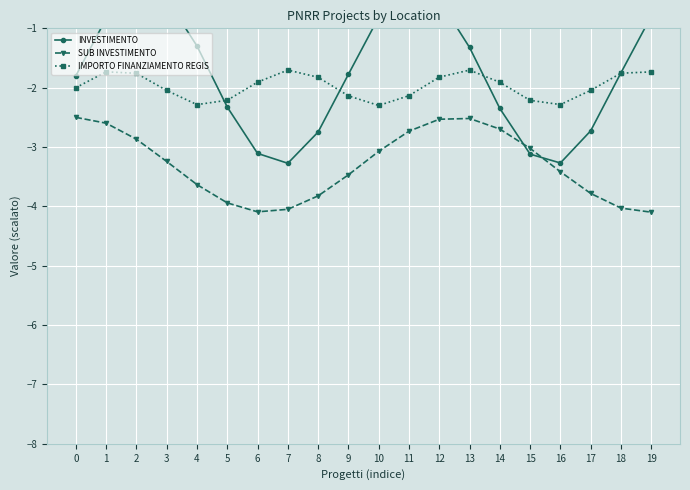

What is the lowest value of the IMPORTO FINANZIAMENTO REGIS series?

-2.3